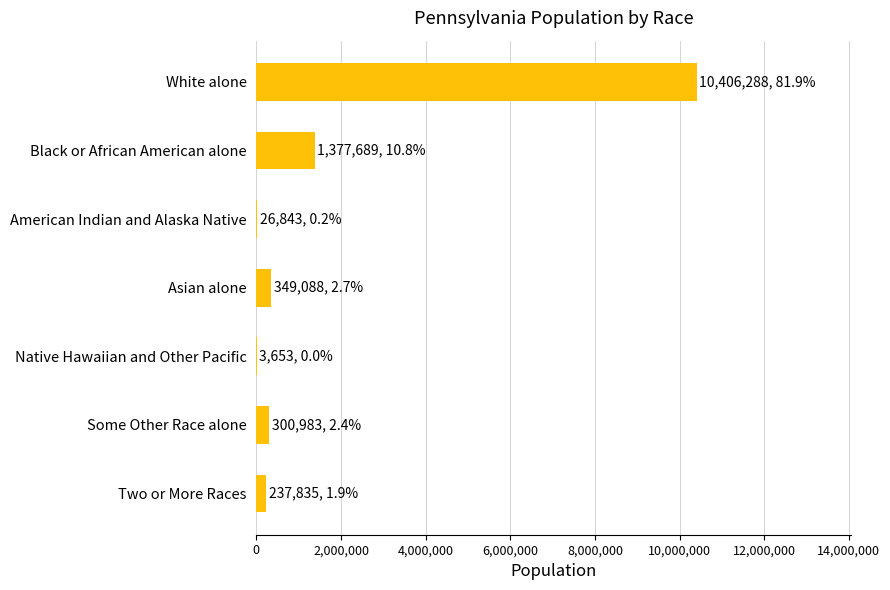

What is the sum of all values?

12702379